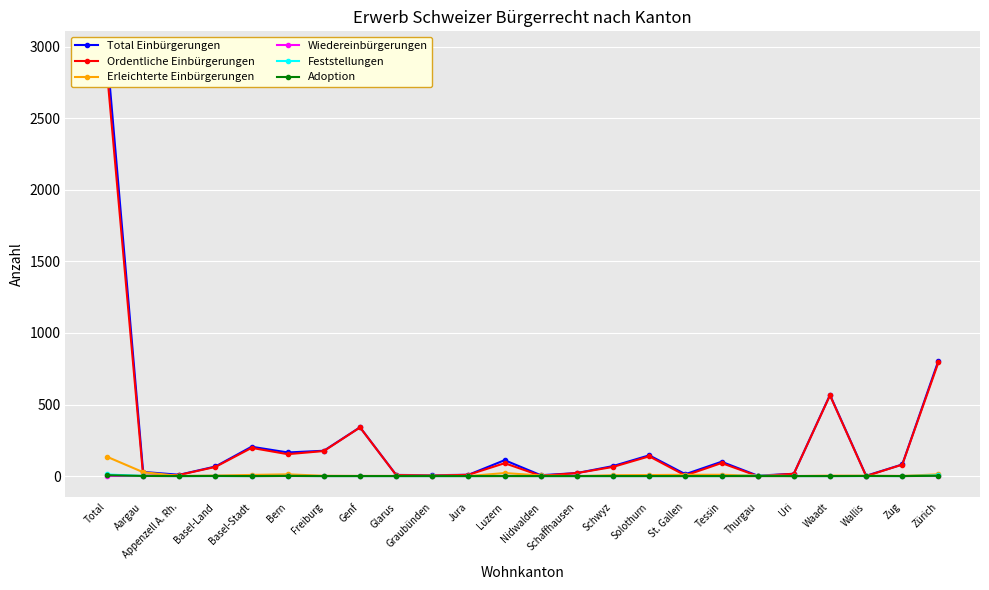

What is the maximum value for Adoption?

6